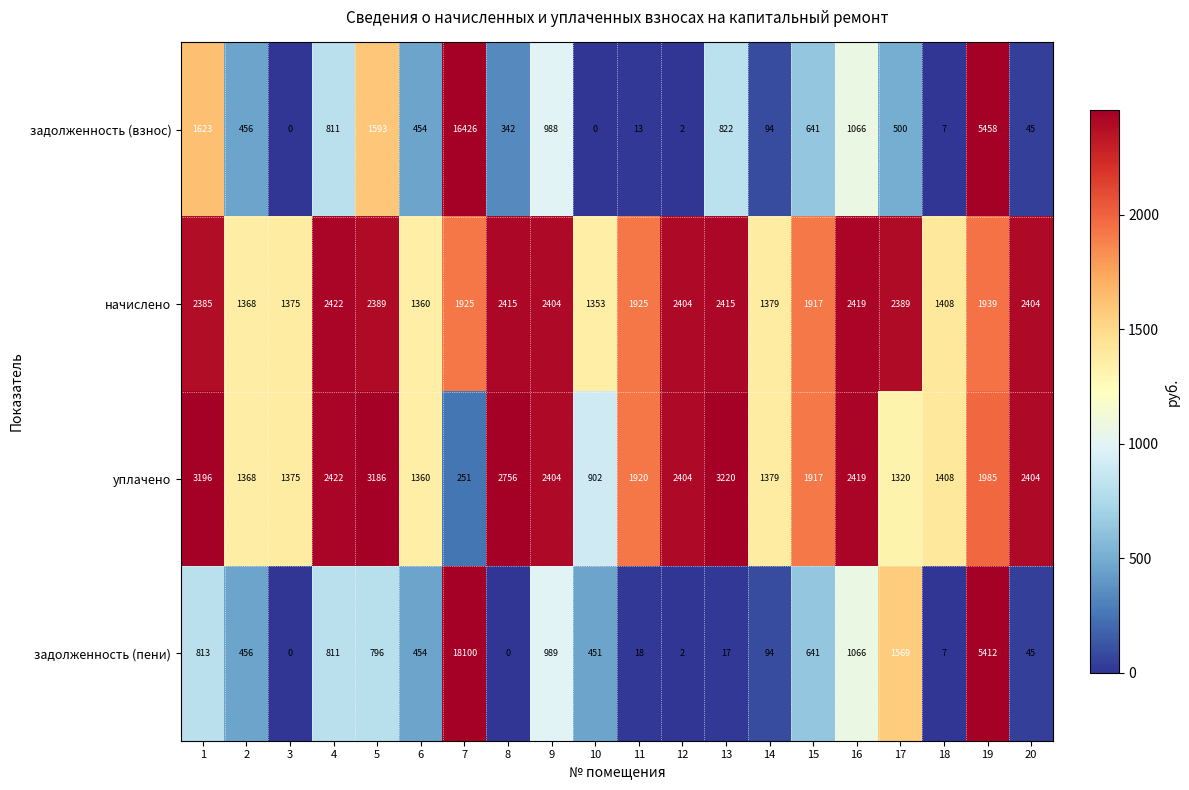

Count the number of data series in this chart.

4